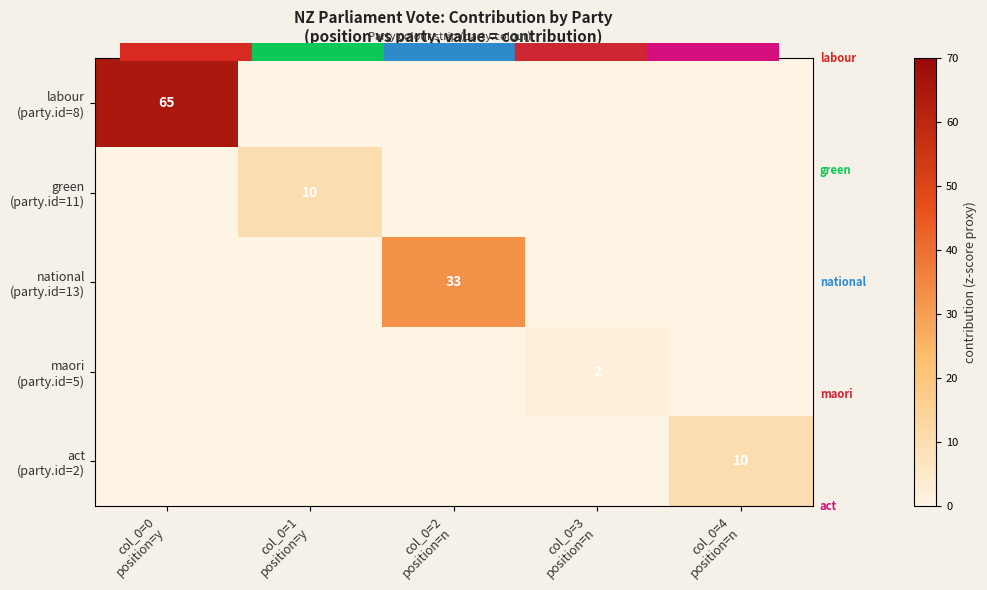

What is the average value of the labour (party.id=8) series?

13